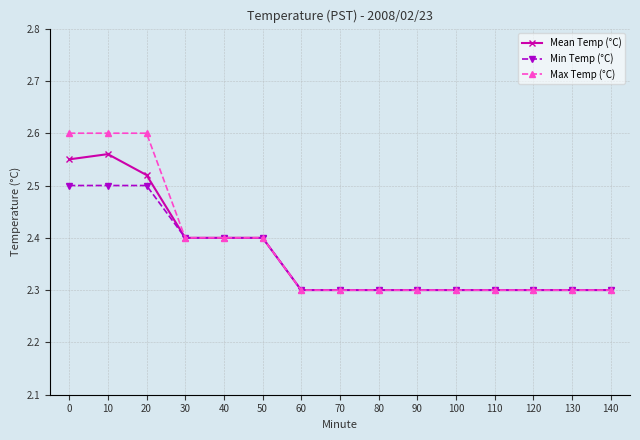

What is the value of the Max Temp (°C) point at the 14th from the left?

2.3